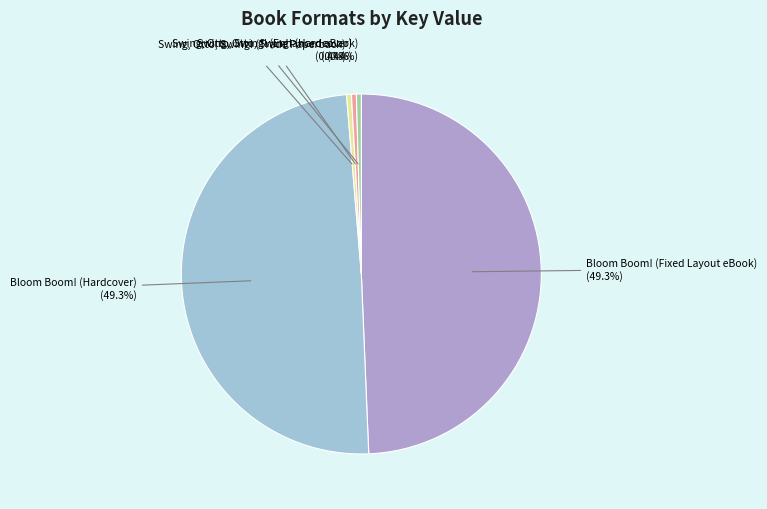

Is there a majority slice in this chart?

No